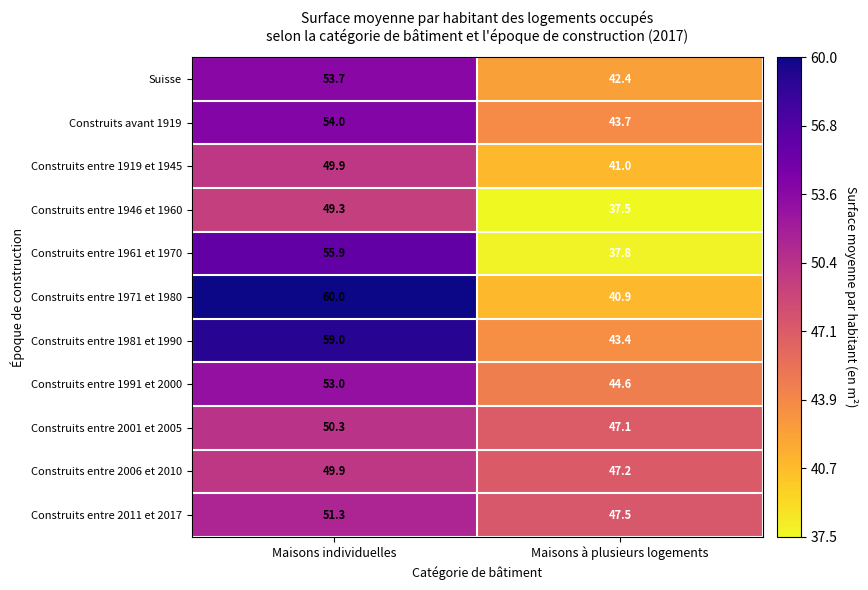

At how many categories does at least one series exceed 48?

1